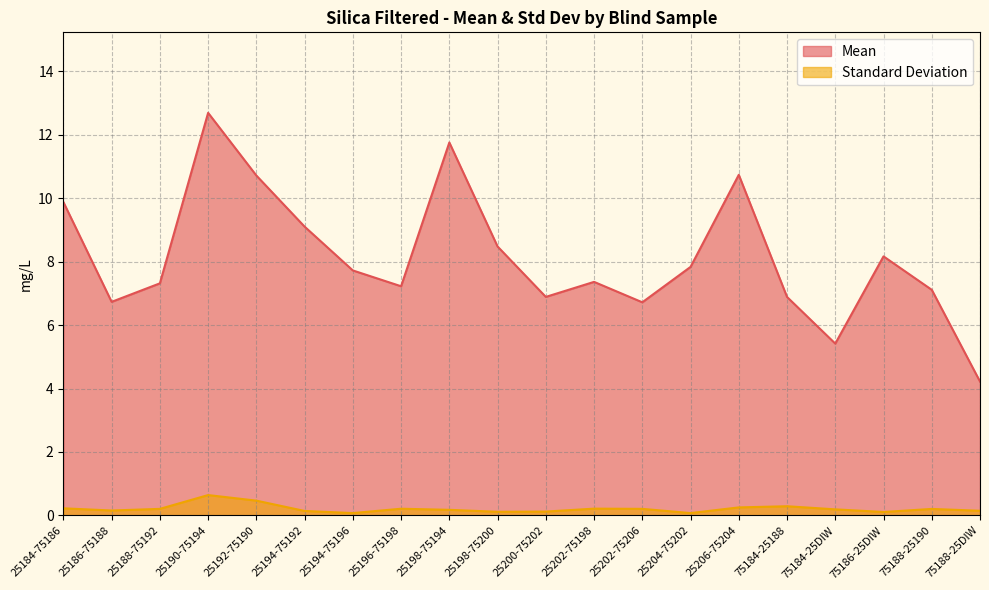

Reading left to right, list all the values displayed in this chart.

Mean: 9.9	6.7	7.3	12.7	10.7	9.1	7.7	7.2	11.8	8.5	6.9	7.4	6.7	7.8	10.7	6.9	5.4	8.2	7.1	4.2
Standard Deviation: 0.2	0.2	0.2	0.6	0.5	0.1	0.1	0.2	0.2	0.1	0.1	0.2	0.2	0.1	0.3	0.3	0.2	0.1	0.2	0.1